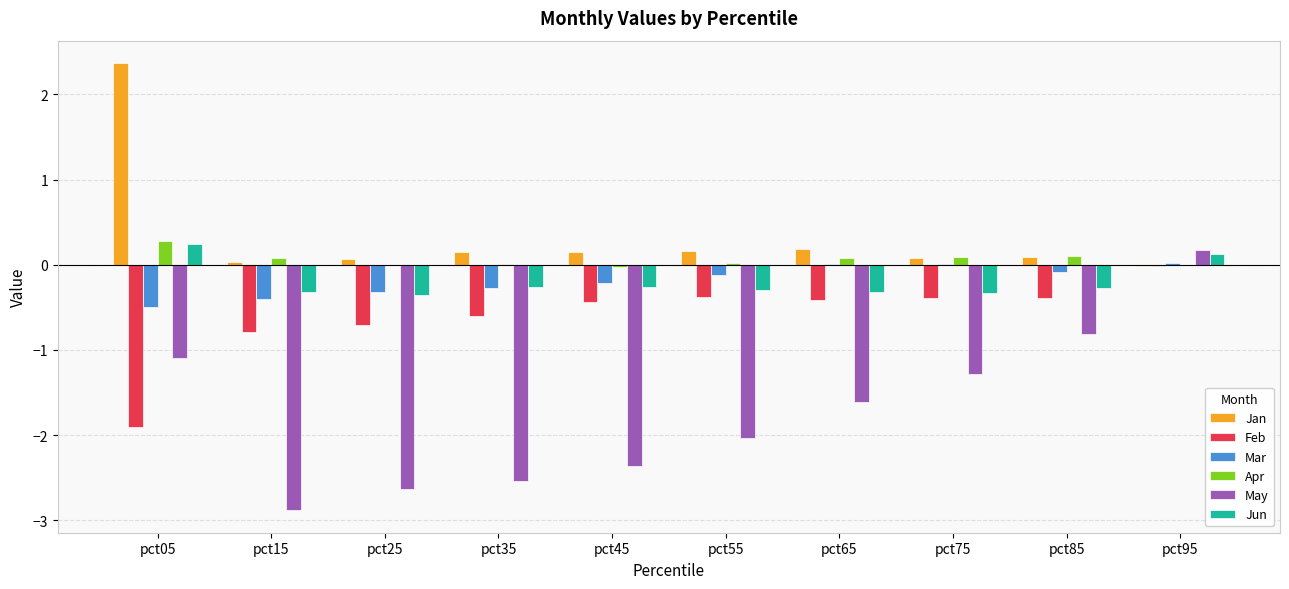

Count the number of categories in the chart.

10